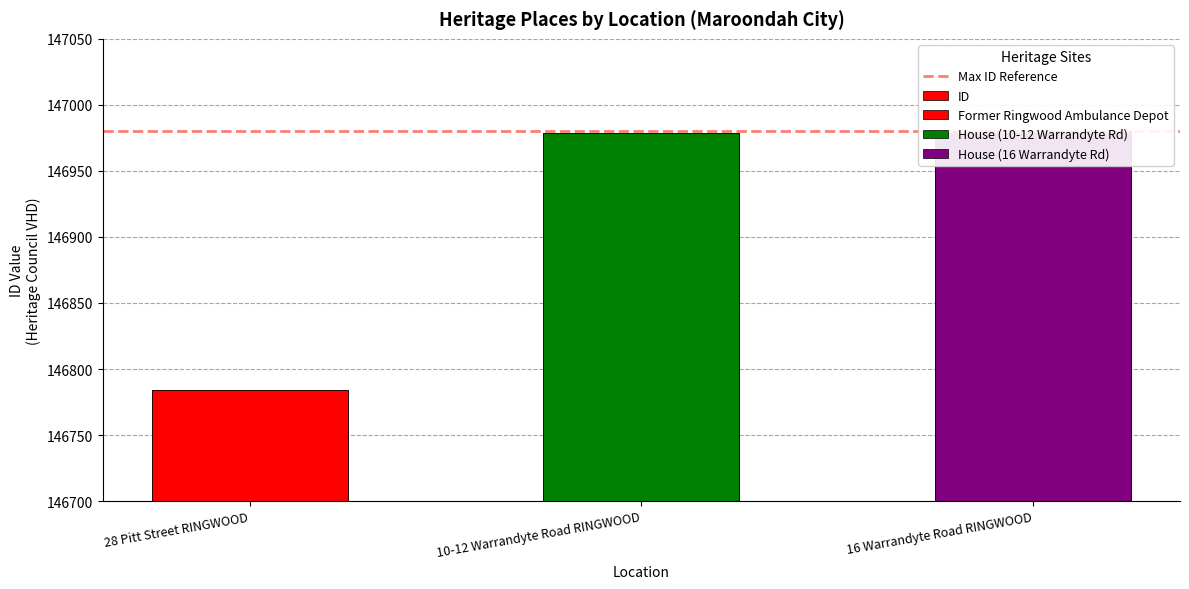

What is the average value?

146914